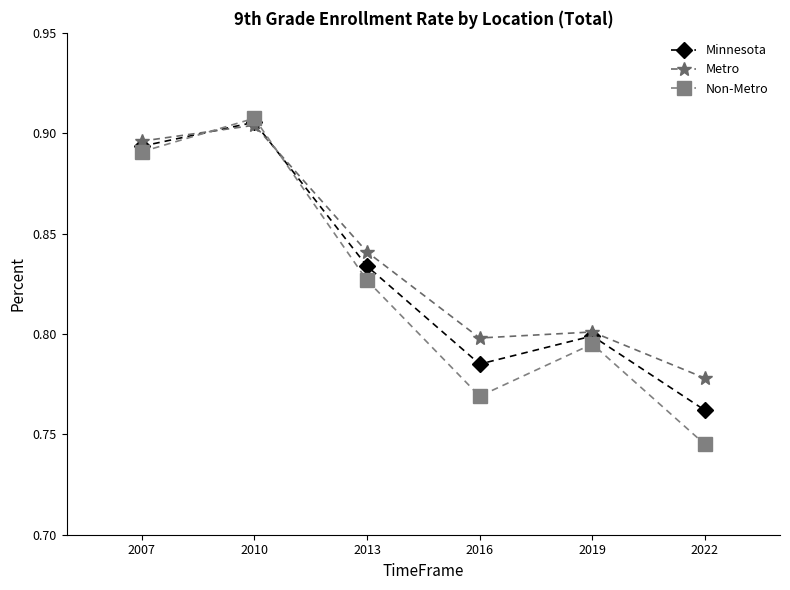

How many Non-Metro values are between 0 and 1?

6